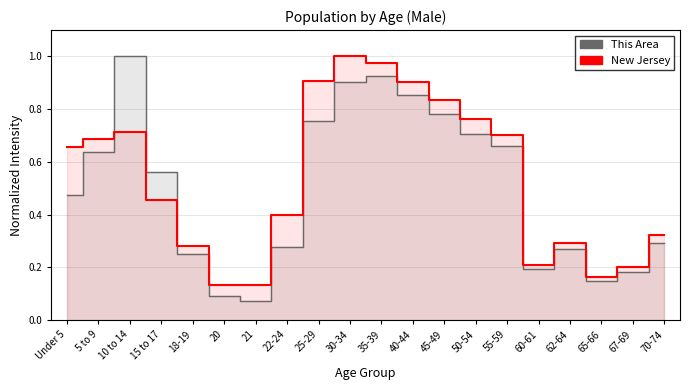

At which label does New Jersey reach its peak?

30-34